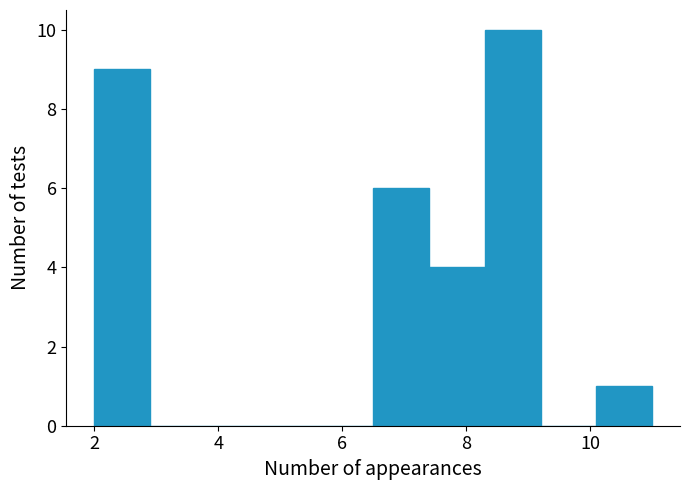

Reading left to right, list every bar in this chart as the range it spans on the x-axis followed by its height. Neither the bar edges nor the heights are printed on the chart, so give them approximately, as read against the axes.

2.0 to 2.9: 9
2.9 to 3.8: 0
3.8 to 4.7: 0
4.7 to 5.6: 0
5.6 to 6.5: 0
6.5 to 7.4: 6
7.4 to 8.3: 4
8.3 to 9.2: 10
9.2 to 10.1: 0
10.1 to 11.0: 1